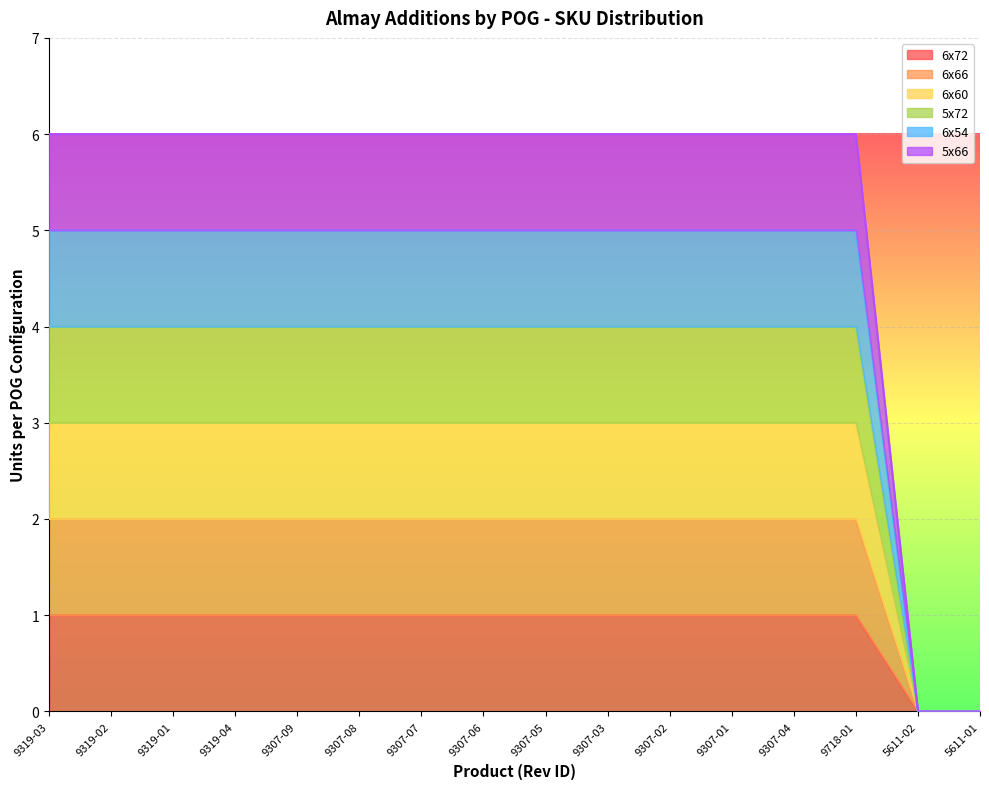

How many lines are shown in the chart?

6